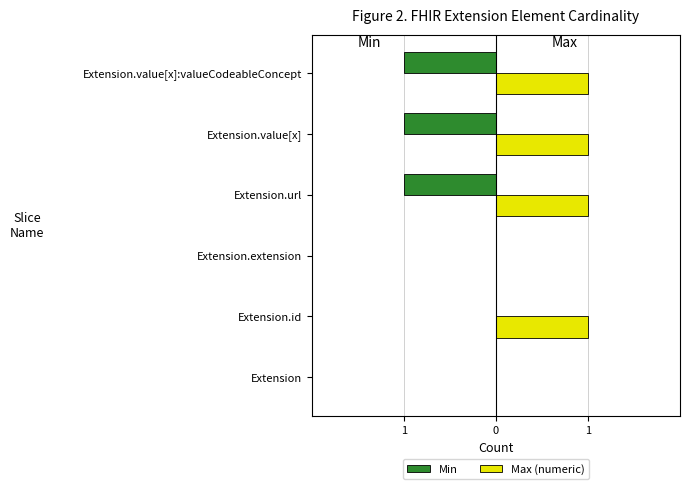

Reading left to right, list all the values displayed in this chart.

Min: 0	0	0	-1	-1	-1
Max (numeric): 0	1	0	1	1	1